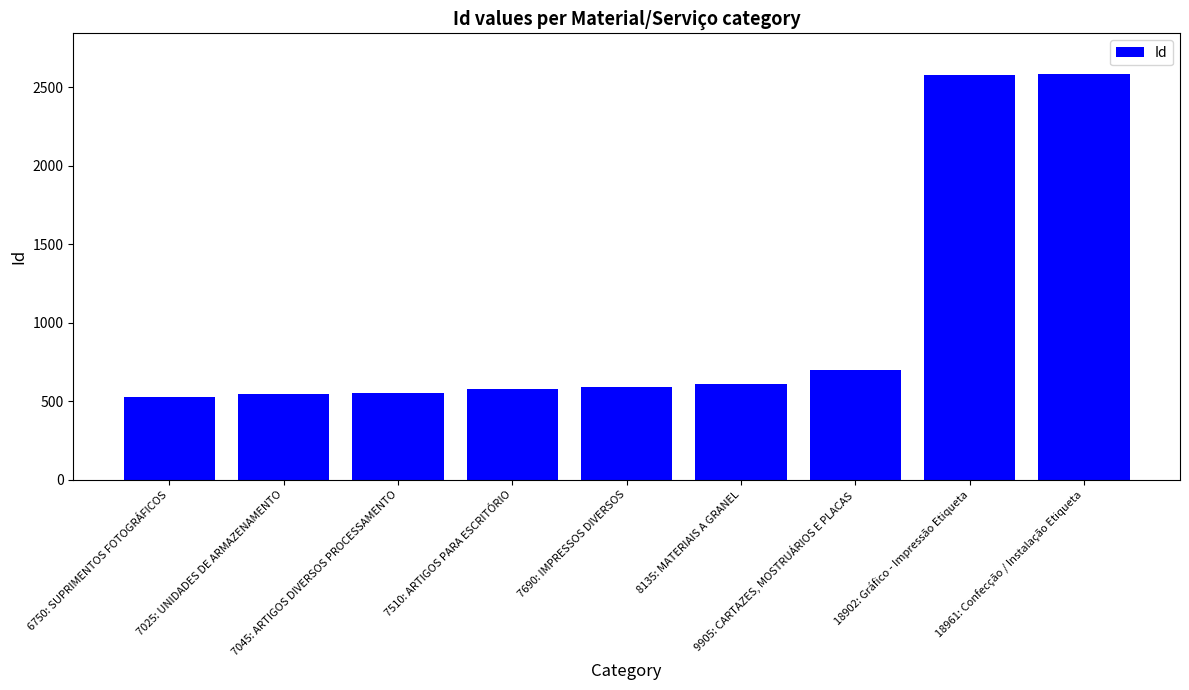

What is the value of the 2nd bar from the left?

544